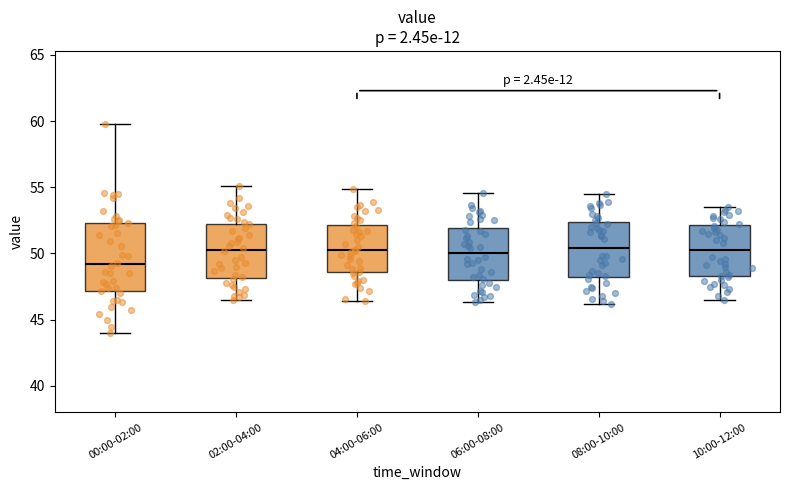

Reading left to right, read every box against the y-axis: the position of its median line, the range the box covers, and the ends of its whiskers. The values are not printed on the chart, so give them approximately, as read against the axis.

00:00-02:00: median 49.0, box 47.0 to 52.5, whiskers 44.0 to 60.0
02:00-04:00: median 50.5, box 48.0 to 52.5, whiskers 46.5 to 55.0
04:00-06:00: median 50.5, box 48.5 to 52.0, whiskers 46.5 to 55.0
06:00-08:00: median 50.0, box 48.0 to 52.0, whiskers 46.5 to 54.5
08:00-10:00: median 50.5, box 48.5 to 52.5, whiskers 46.0 to 54.5
10:00-12:00: median 50.5, box 48.5 to 52.0, whiskers 46.5 to 53.5